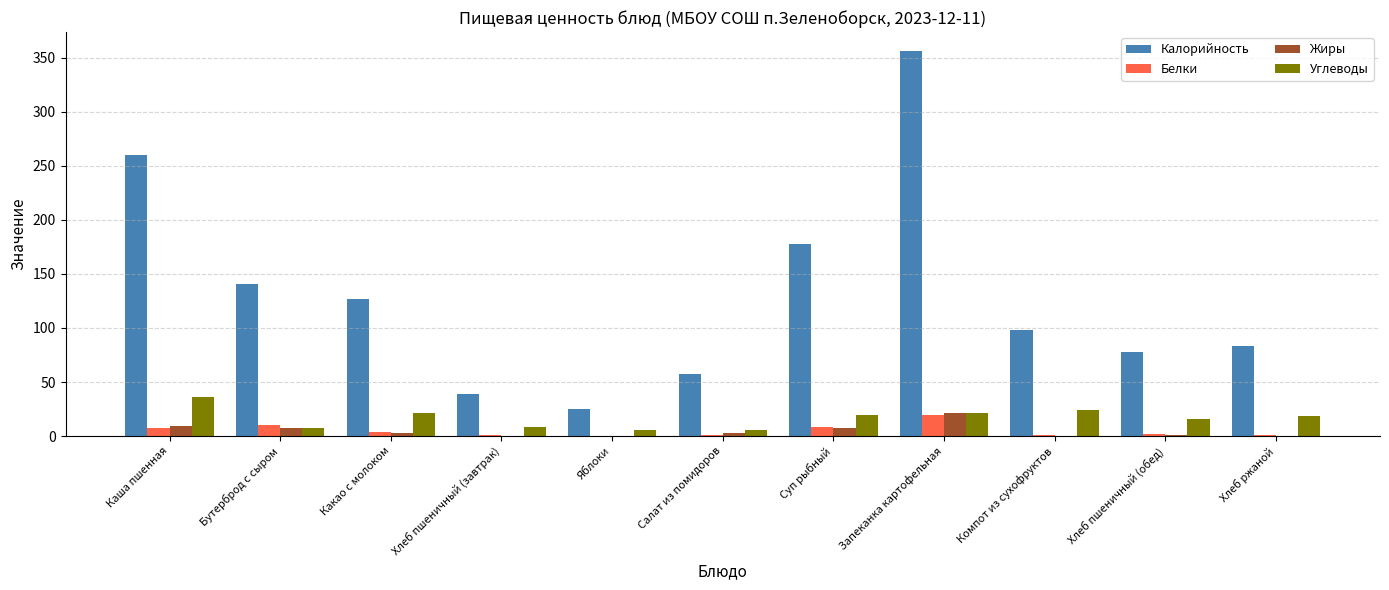

How many data points does each series have?

11